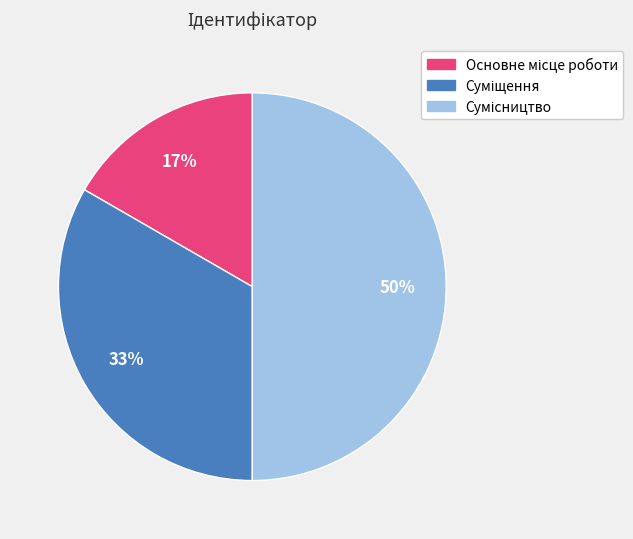

To the nearest percent, what is the average slice percentage?

33%